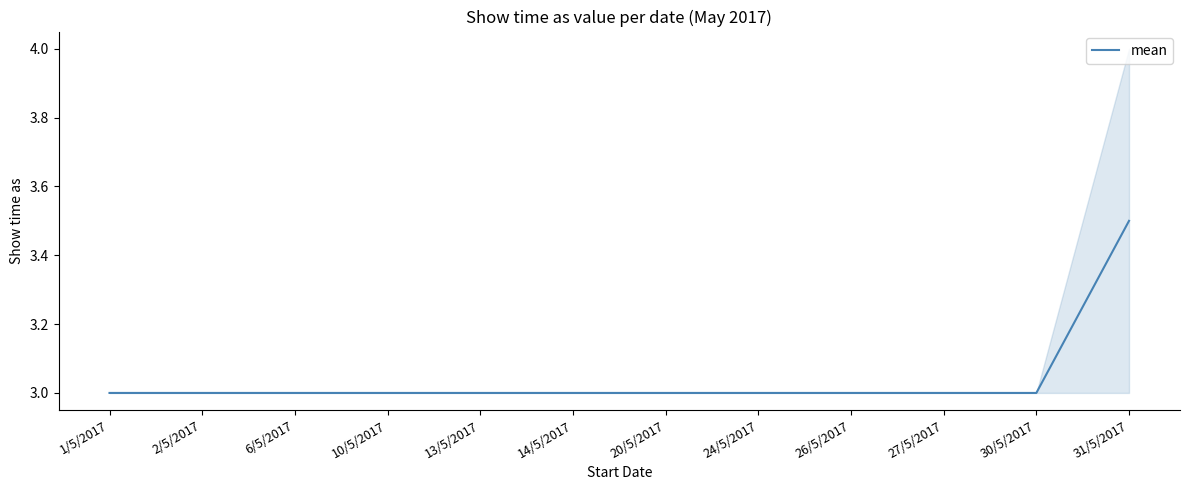

Does the chart display data point markers on the line(s)?

No